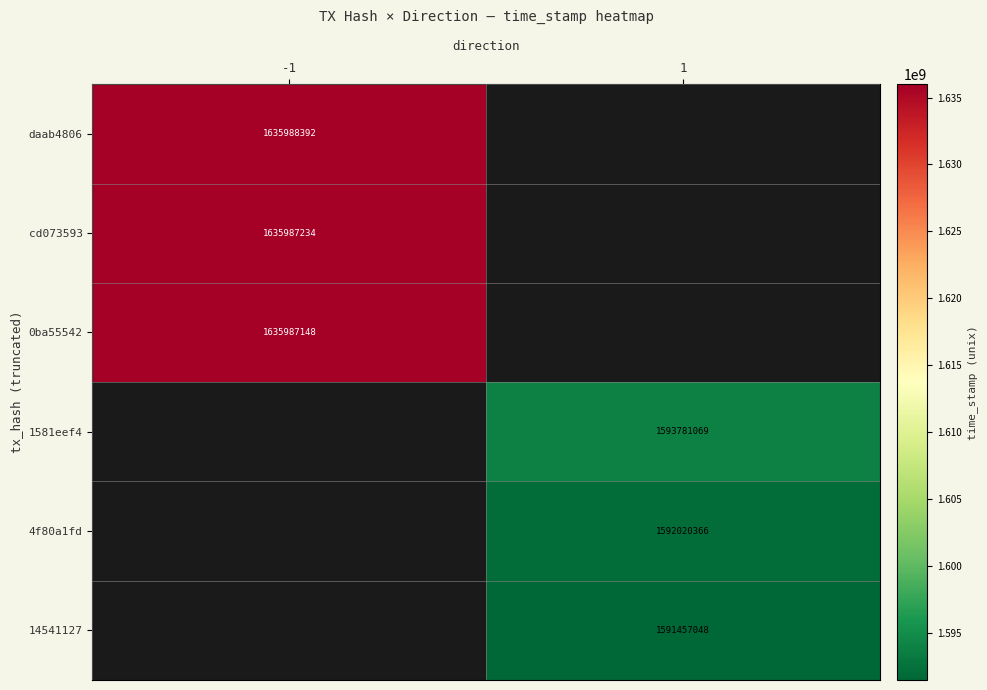

Is it true that daab4806 equals 1635988392 at -1?

True